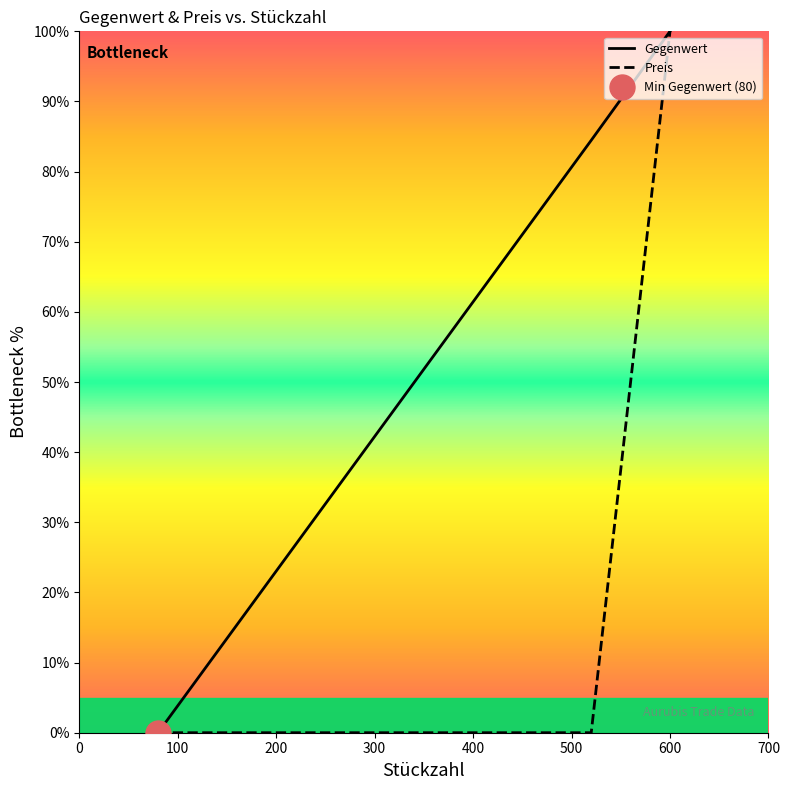

The value of Gegenwert at 0 is 52.9. True or false?

False